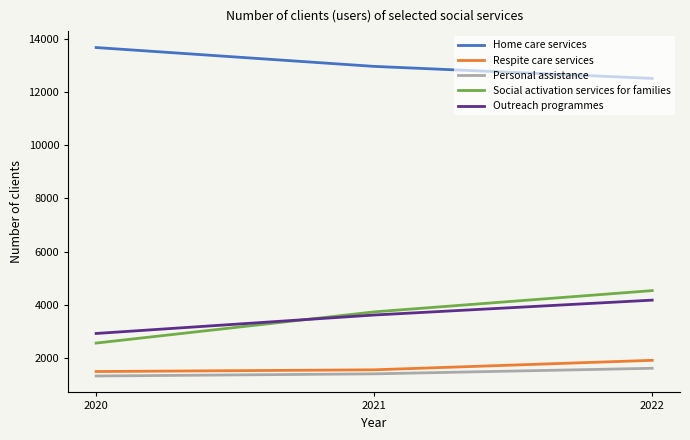

What is the difference between the Home care services values at 2022 and 2021?

452